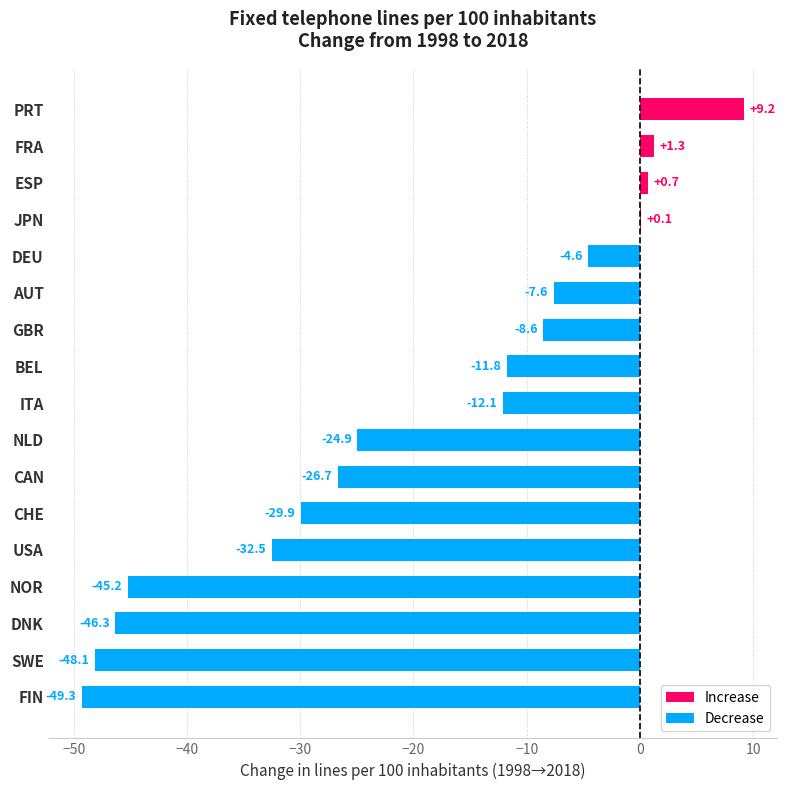

Count the number of values greater than -12.

8